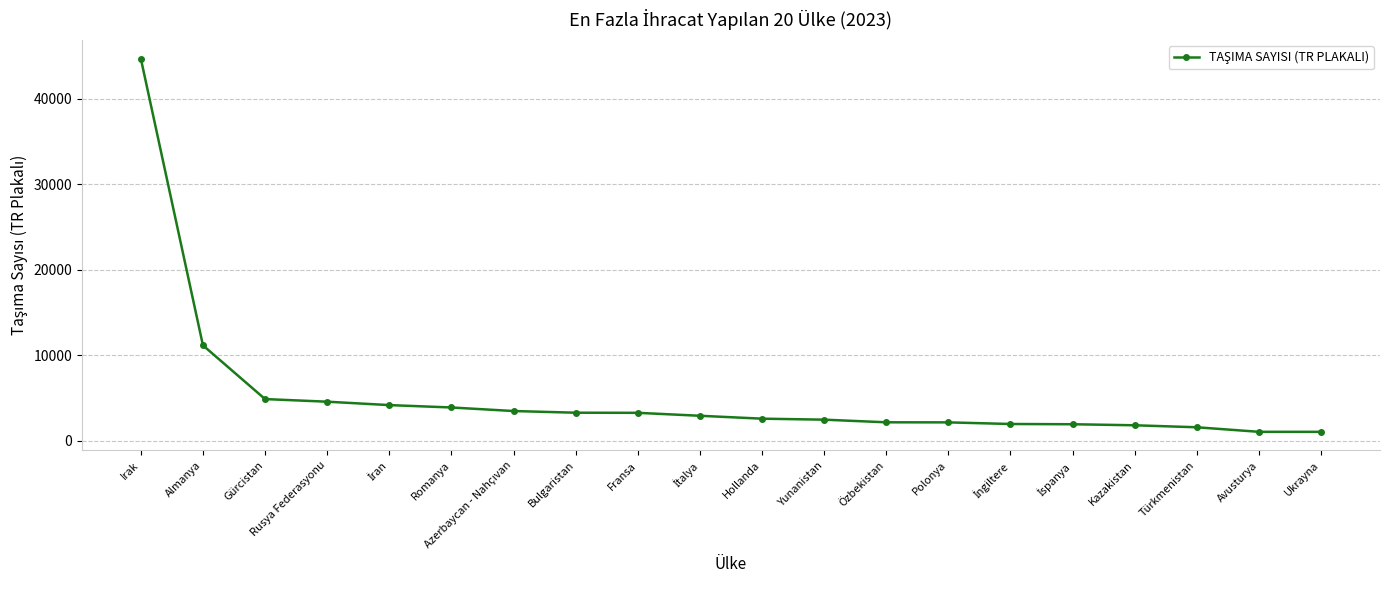

What is the value of the 11th point from the left?

2590